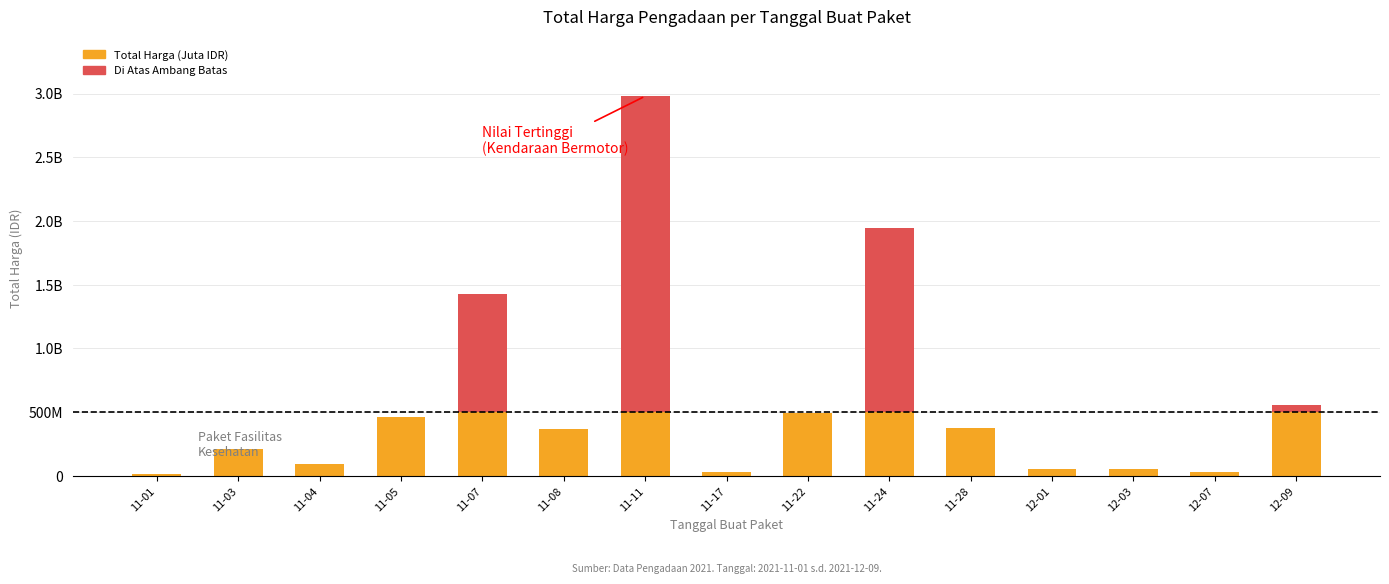

What is the value of the Total Harga (Juta IDR) bar at the 8th from the left?

34292000